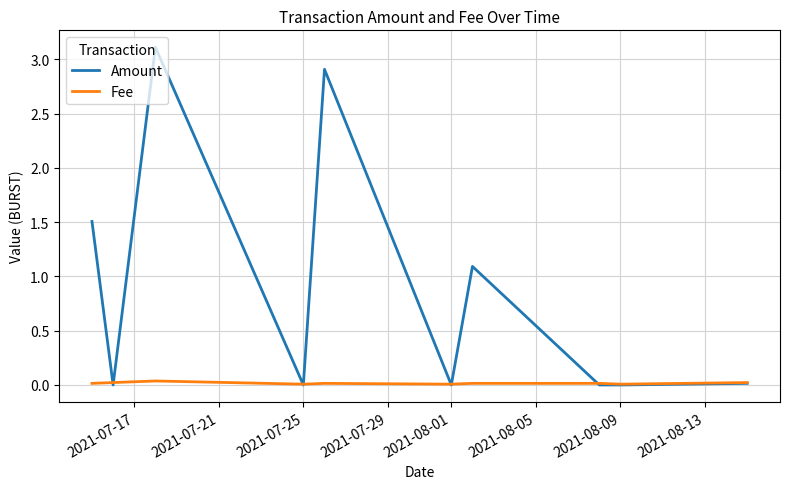

Which series has the widest spread of values?

Amount